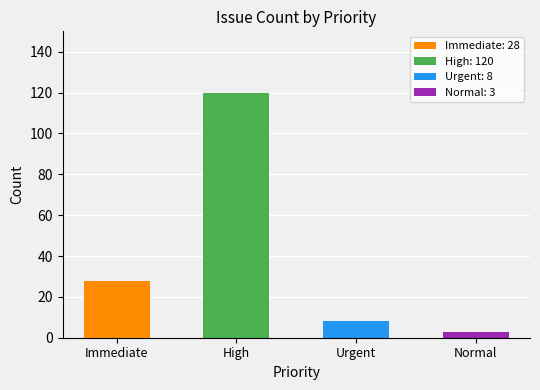

How many bars are there in total?

4